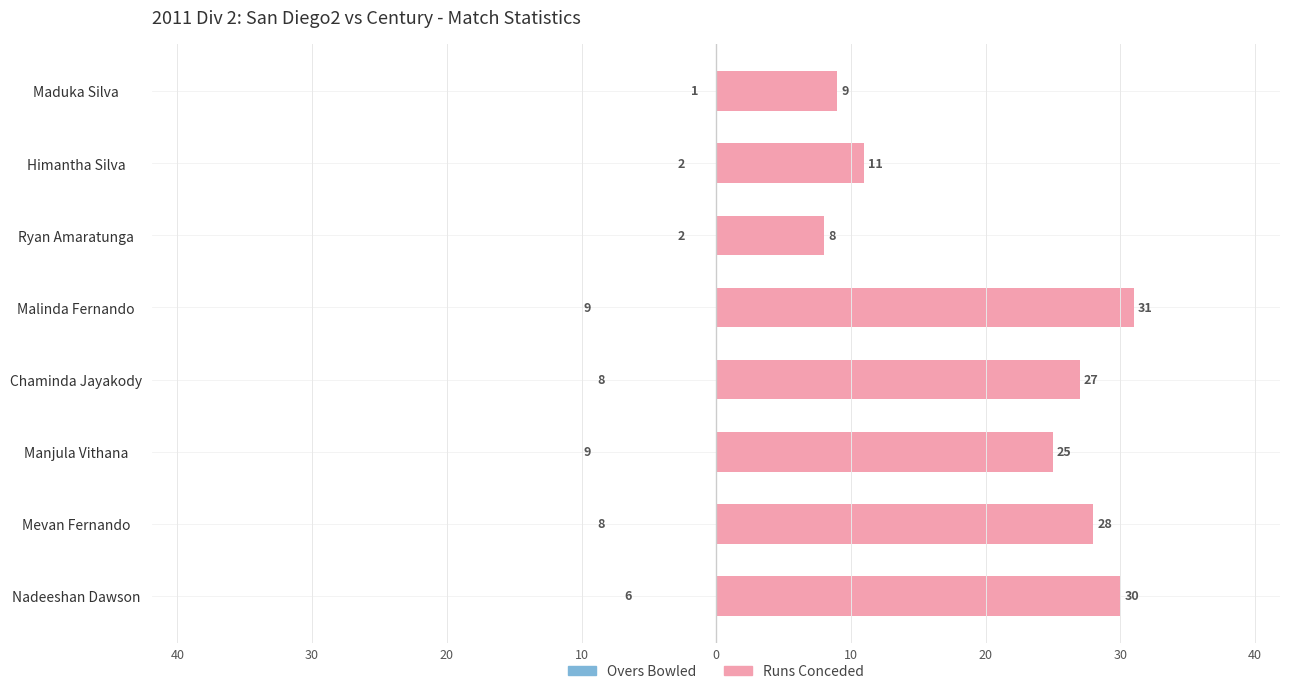

How many values in the Overs Bowled series are below 8?

4